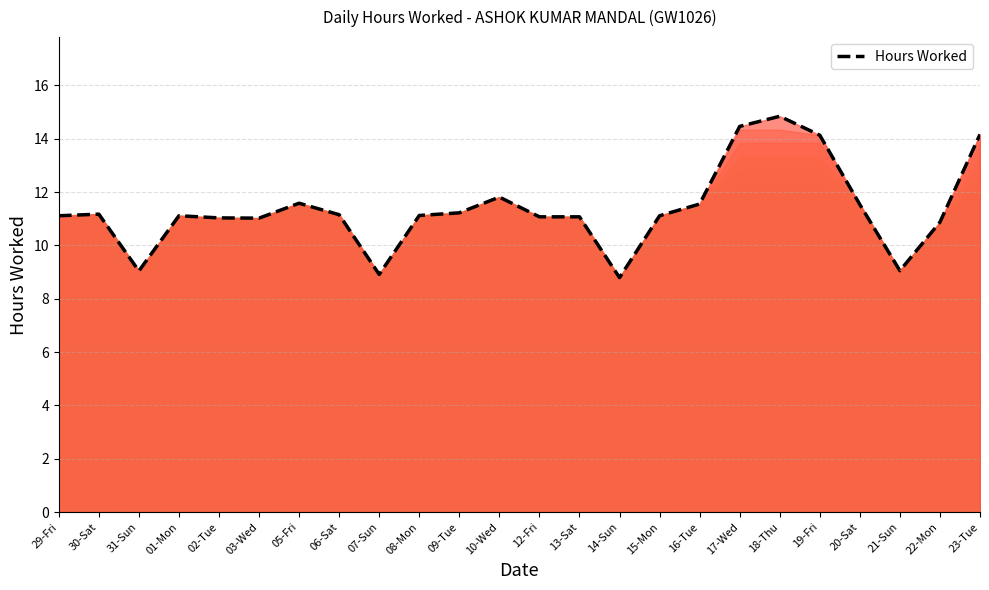

The chart shows a value of 4.6 at 14-Sun. True or false?

False